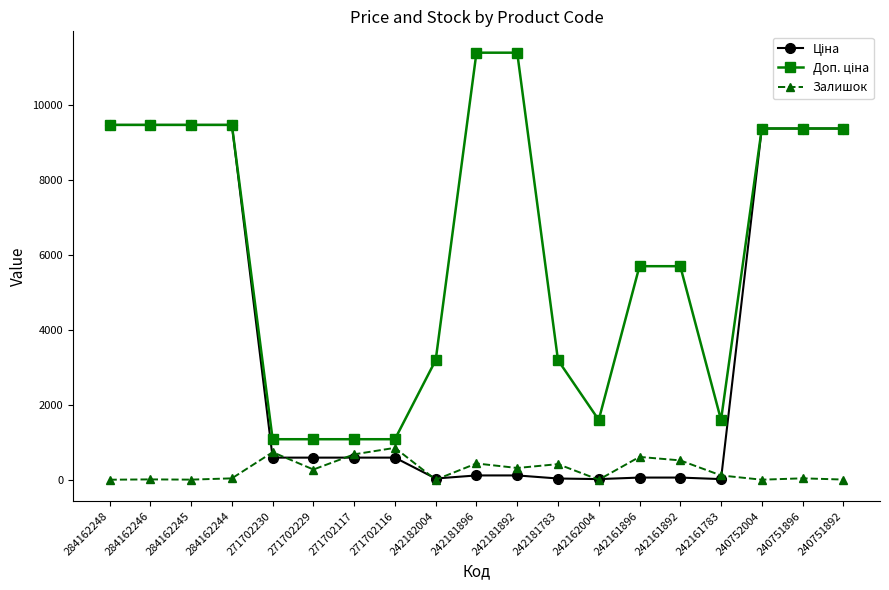

What is the spread (max minus min) of values at 242162004?

1597.0